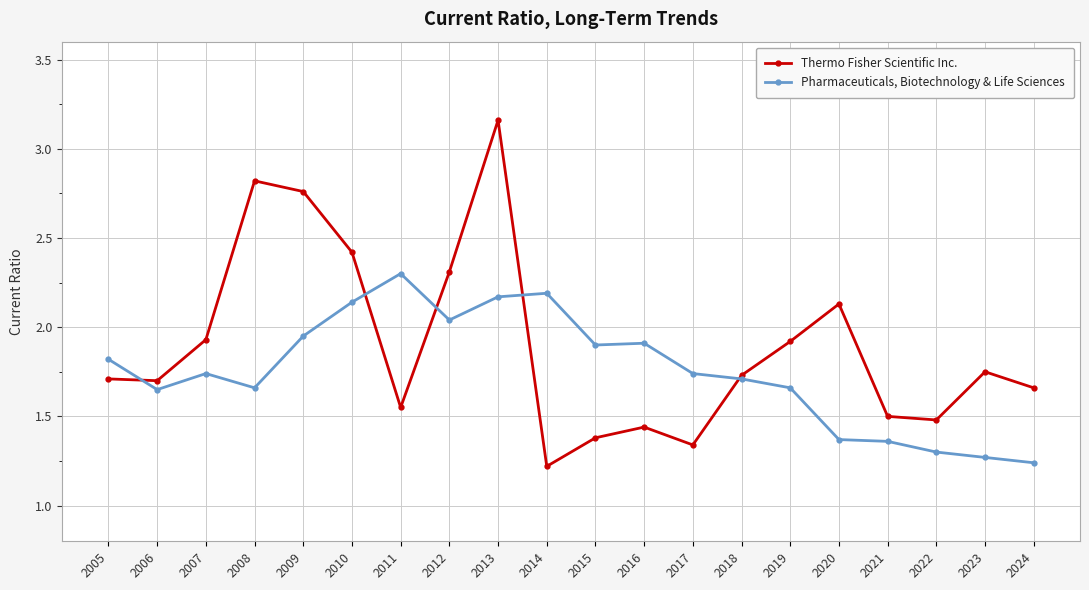

Which series has the largest range (max minus min)?

Thermo Fisher Scientific Inc.